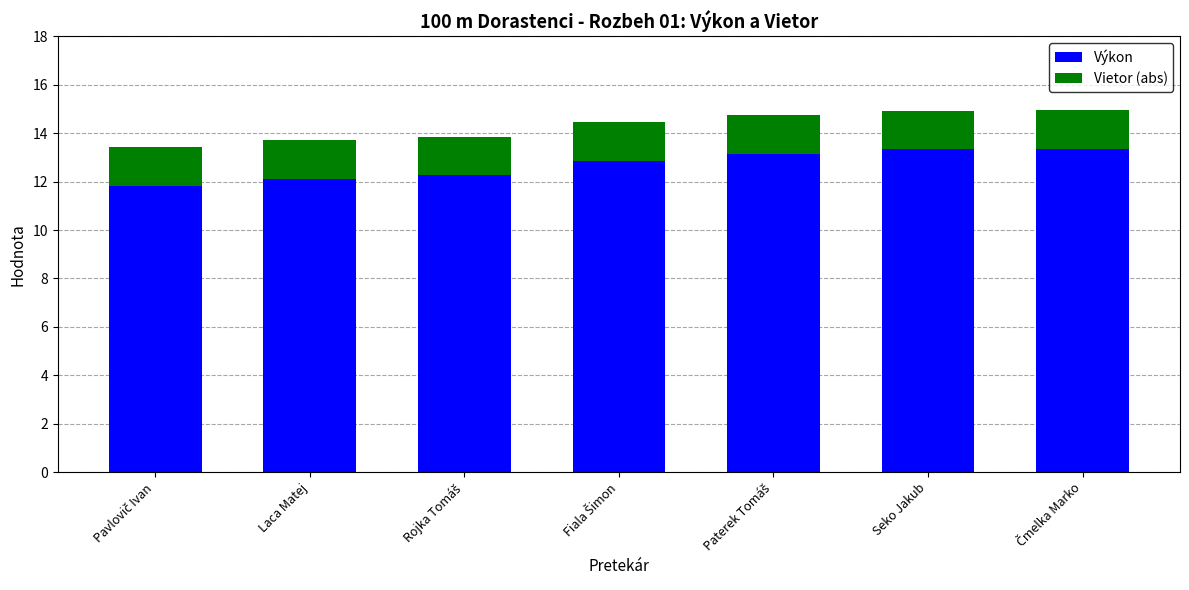

What is the average value of the Výkon series?

12.7